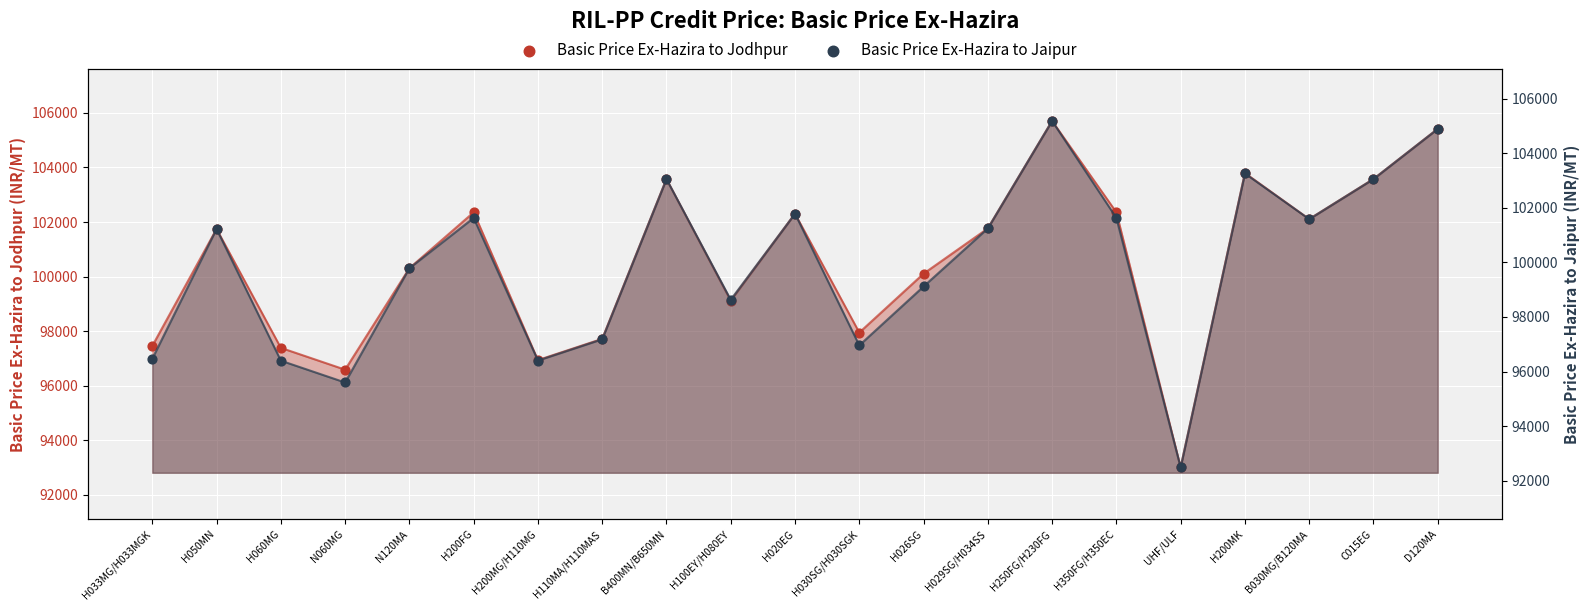

Which series reaches the maximum Y coordinate?

Basic Price Ex-Hazira to Jodhpur